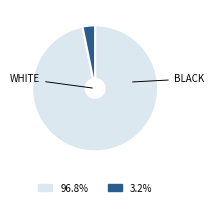

Does any single category account for the majority?

Yes